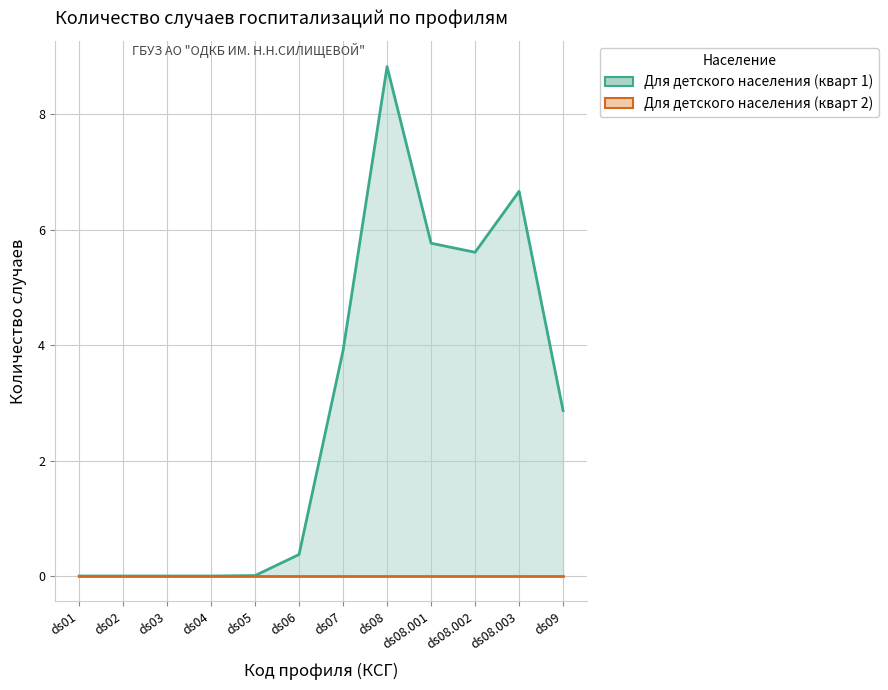

Where is the first local minimum for Для детского населения (кварт 1)?

ds08.002